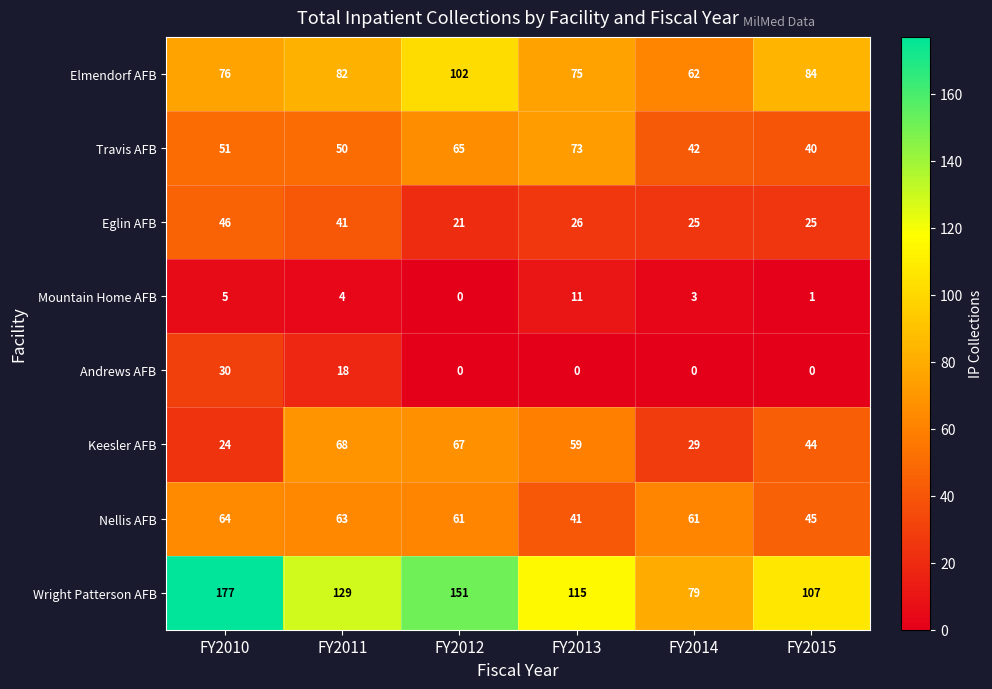

Which series has the widest spread of values?

Wright Patterson AFB